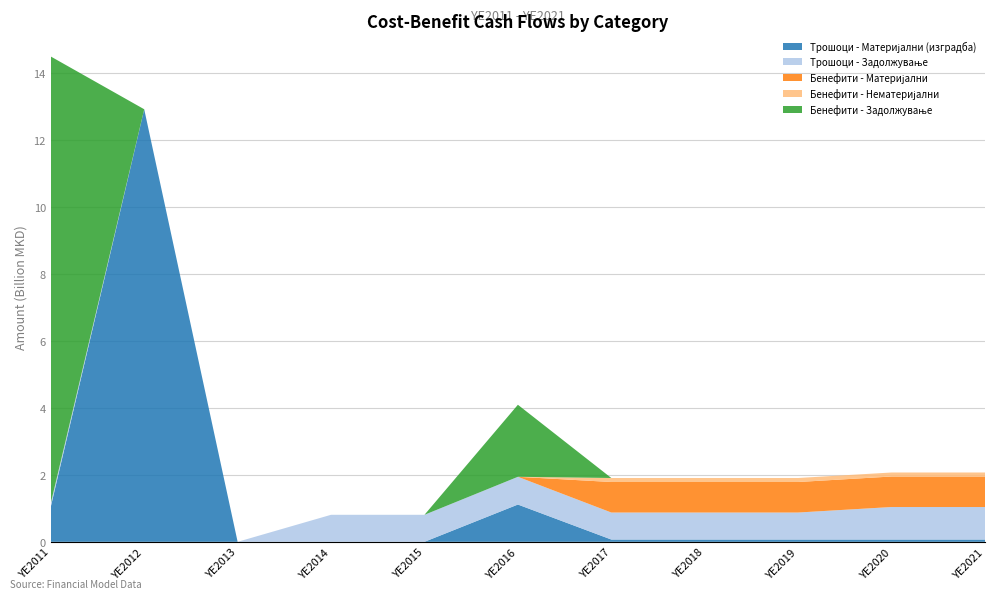

Reading left to right, transcribe all the data shown in this chart.

Трошоци - Материјални (изградба): YE2011=1048799710.9	YE2012=12924112947.0	YE2013=0.0	YE2014=0.0	YE2015=0.0	YE2016=1113500000.0	YE2017=68000000.0	YE2018=68000000.0	YE2019=68000000.0	YE2020=68000000.0	YE2021=68000000.0
Трошоци - Задолжување: YE2011=105780000.0	YE2012=0.0	YE2013=0.0	YE2014=807371523.1	YE2015=807371523.1	YE2016=828896523.1	YE2017=807371523.1	YE2018=807371523.1	YE2019=807371523.1	YE2020=971662240.0	YE2021=971662240.0
Бенефити - Материјални: YE2011=0.0	YE2012=0.0	YE2013=0.0	YE2014=0.0	YE2015=0.0	YE2016=0.0	YE2017=911716242.3	YE2018=911716242.3	YE2019=911716242.3	YE2020=911716242.3	YE2021=911716242.3
Бенефити - Нематеријални: YE2011=0.0	YE2012=0.0	YE2013=0.0	YE2014=0.0	YE2015=0.0	YE2016=0.0	YE2017=119857534.5	YE2018=119857534.5	YE2019=119857534.5	YE2020=119857534.5	YE2021=119857534.5
Бенефити - Задолжување: YE2011=13345500000.0	YE2012=0.0	YE2013=0.0	YE2014=0.0	YE2015=0.0	YE2016=2152500000.0	YE2017=0.0	YE2018=0.0	YE2019=0.0	YE2020=0.0	YE2021=0.0